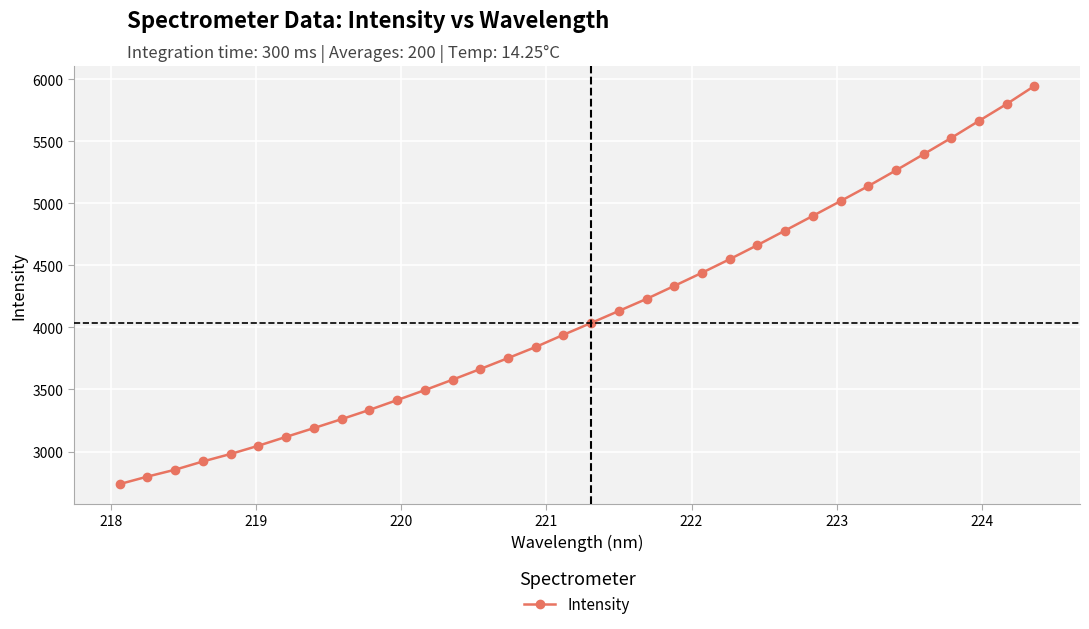

What is the average value?

4110.6